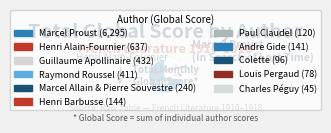

To the nearest percent, what portion does Charles Péguy represent?

1%